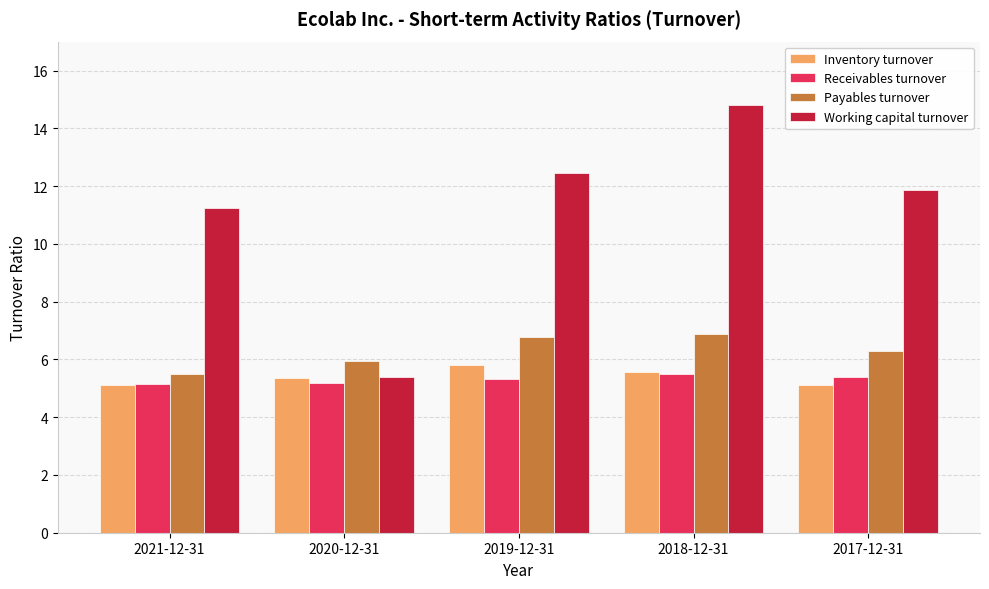

At which category is the sum across all series the highest?

2018-12-31